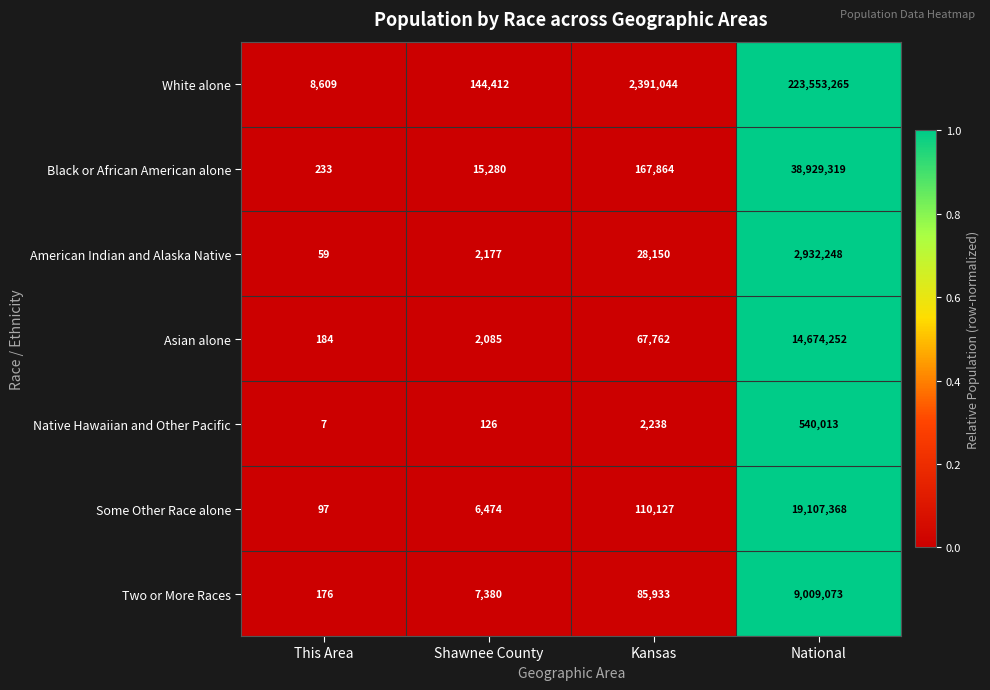

At Kansas, list the series in order from smallest to largest.

Native Hawaiian and Other Pacific, American Indian and Alaska Native, Asian alone, Two or More Races, Some Other Race alone, Black or African American alone, White alone